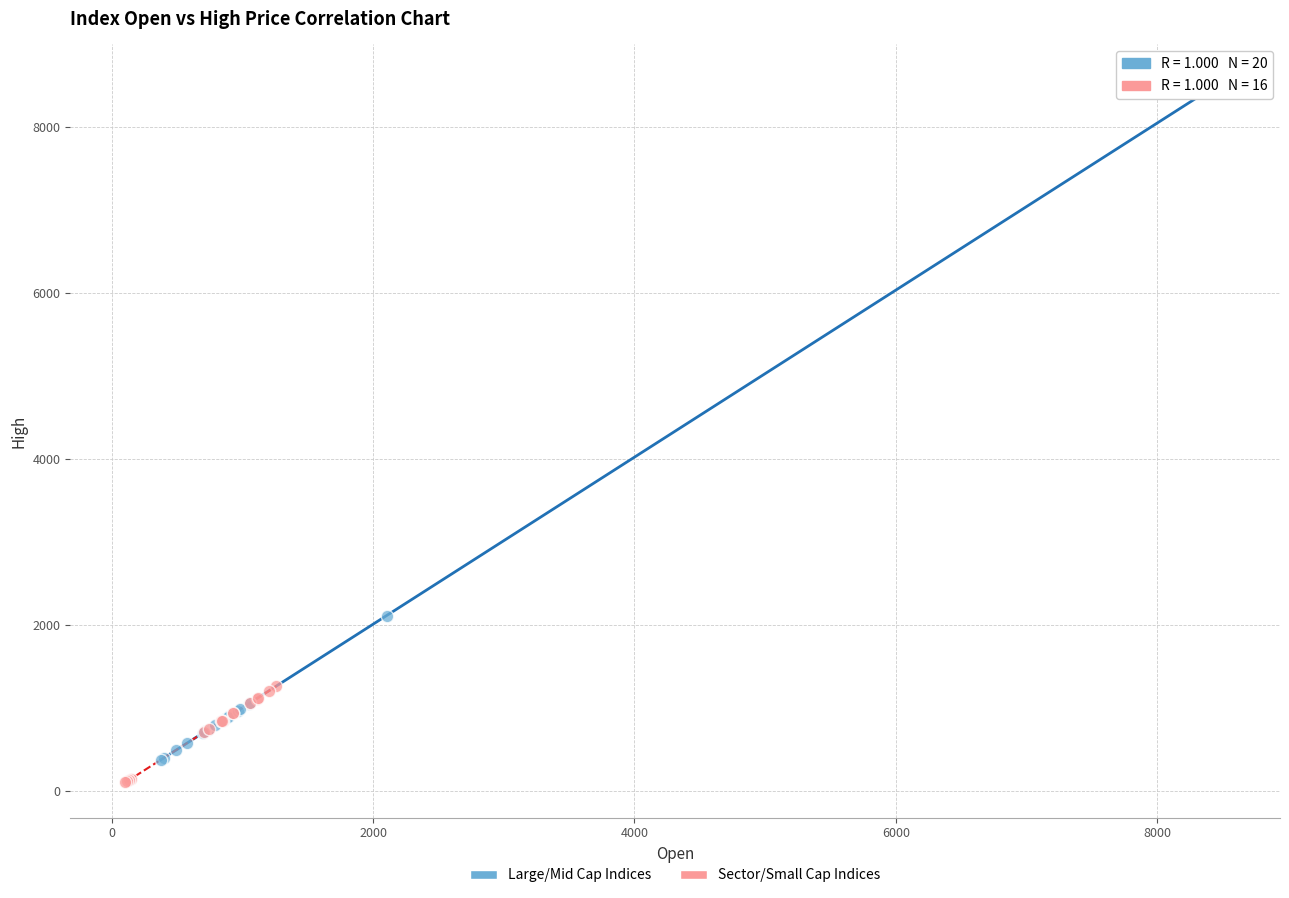

Which series contains the highest Y value?

Large/Mid Cap Indices